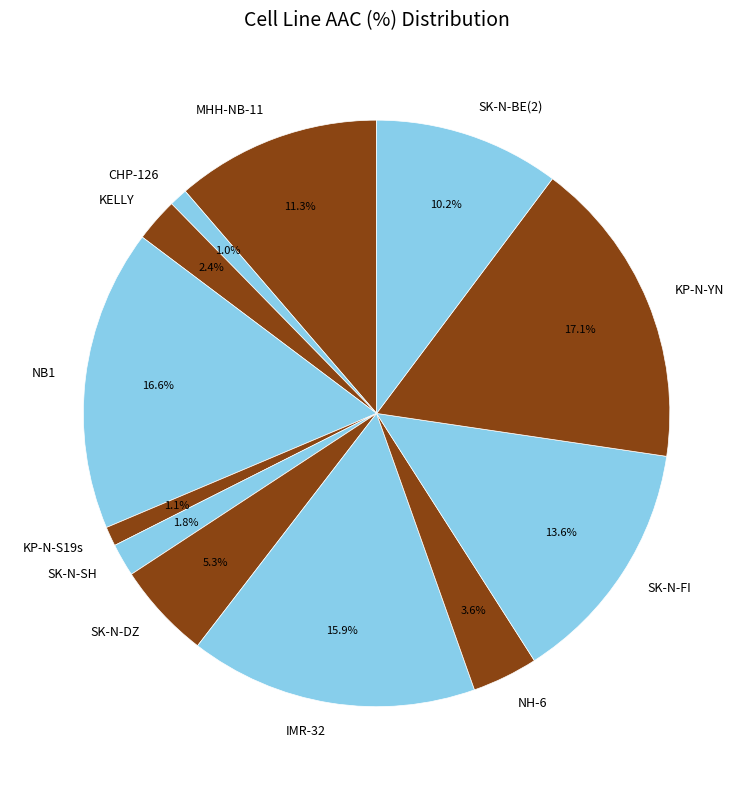

What is the ratio of the value at SK-N-FI to the value at NH-6?

3.8